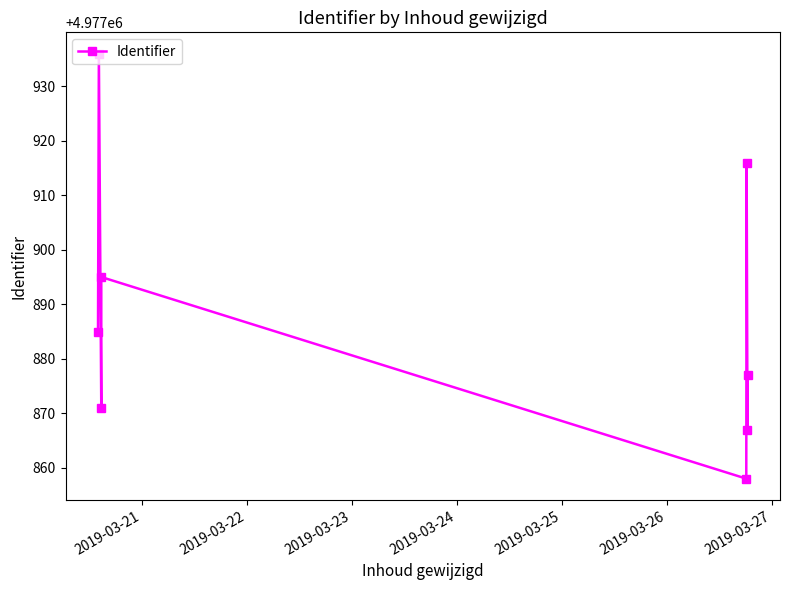

What is the greatest value displayed?

4977936